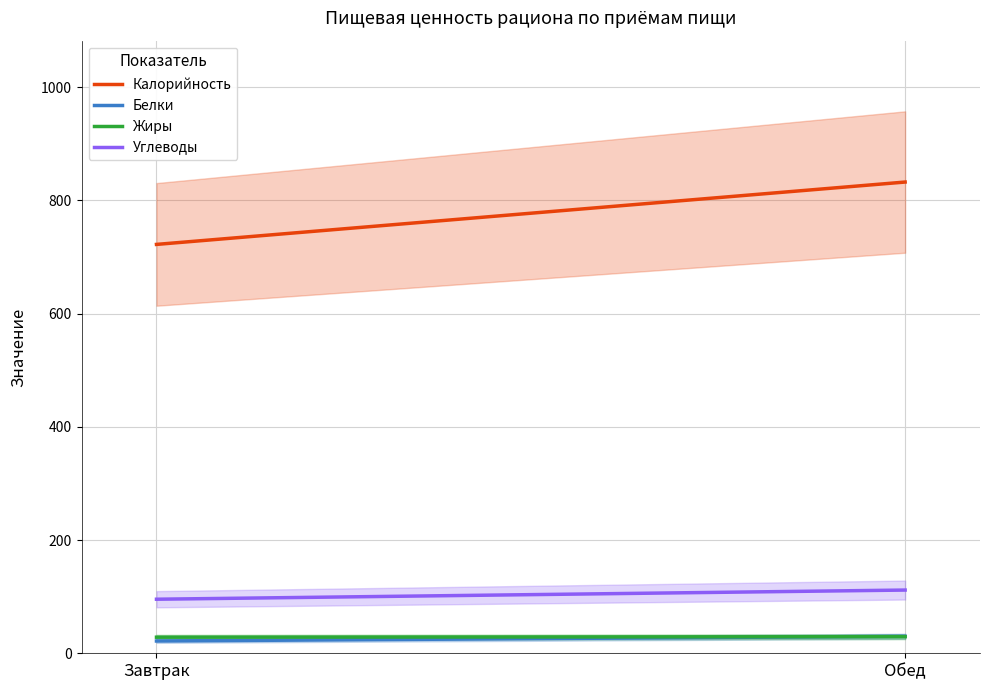

Where is Углеводы nearest to the value 103?

Завтрак